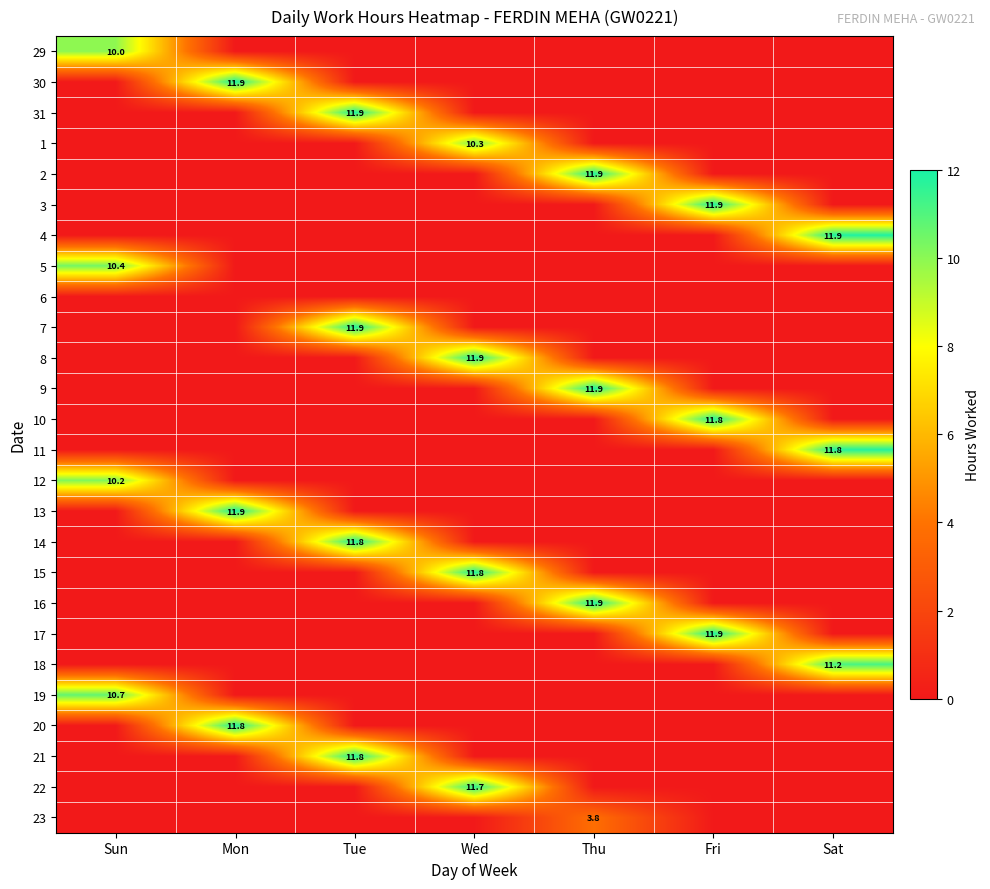

Is it true that 11 equals 0.0 at Sun?

True